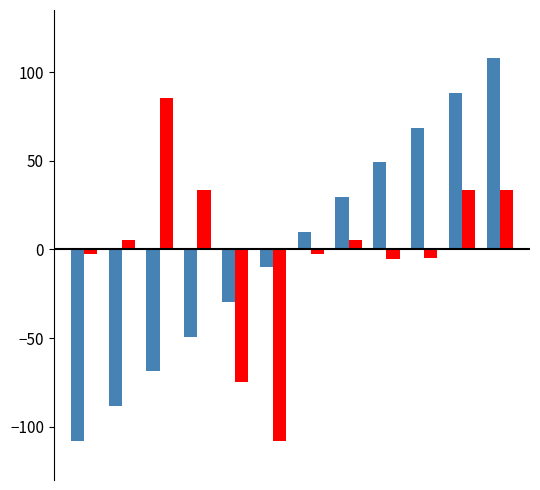

Does the chart contain stacked bars?

No